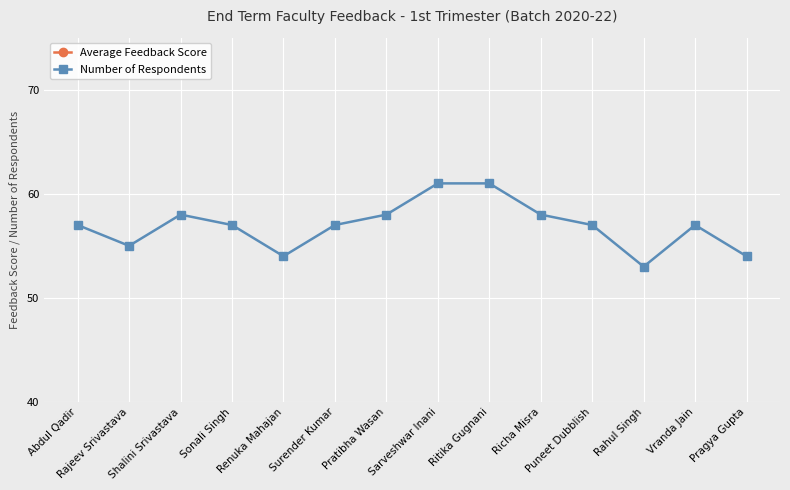

Reading left to right, transcribe all the data shown in this chart.

Average Feedback Score: 7.8	8.0	8.3	8.7	8.7	8.7	8.8	8.9	8.9	9.0	9.1	9.1	9.2	9.2
Number of Respondents: 57.0	55.0	58.0	57.0	54.0	57.0	58.0	61.0	61.0	58.0	57.0	53.0	57.0	54.0